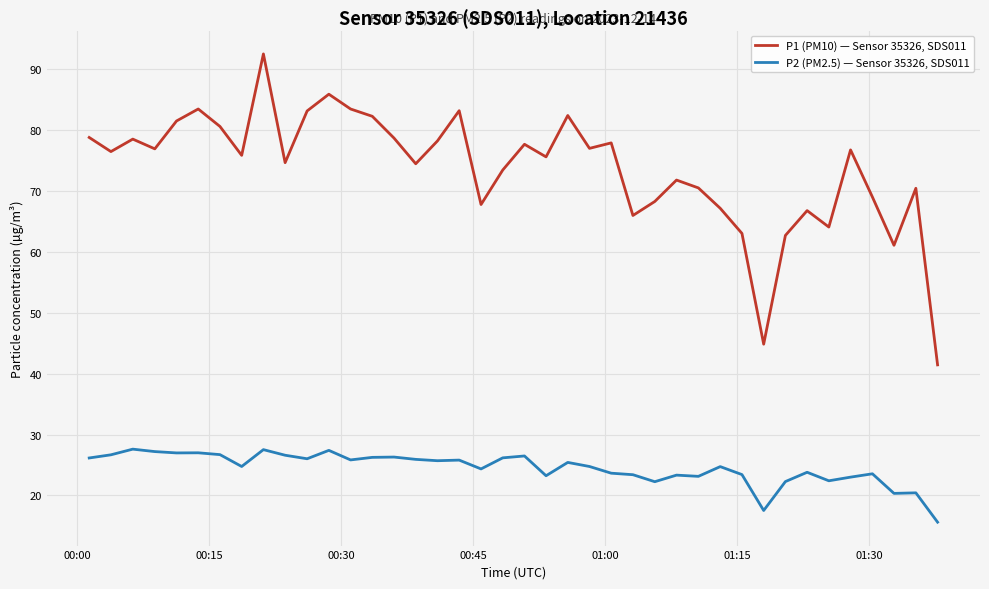

Which series has the largest total across all categories?

P1 (PM10) — Sensor 35326, SDS011